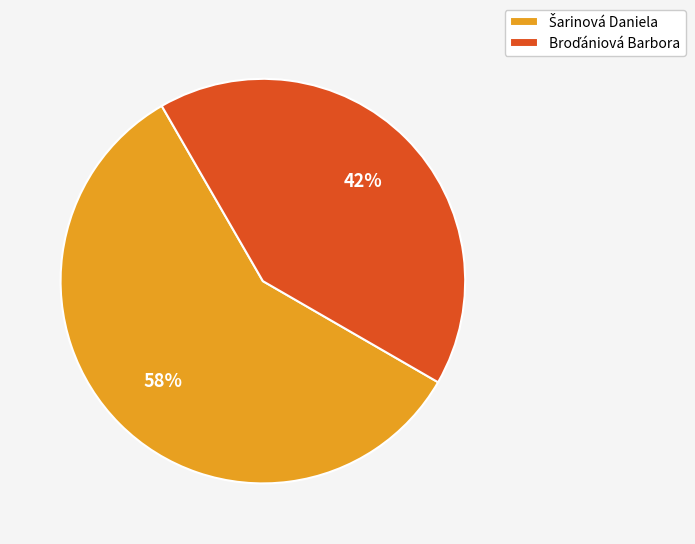

Is there any slice that represents more than half of the pie?

Yes